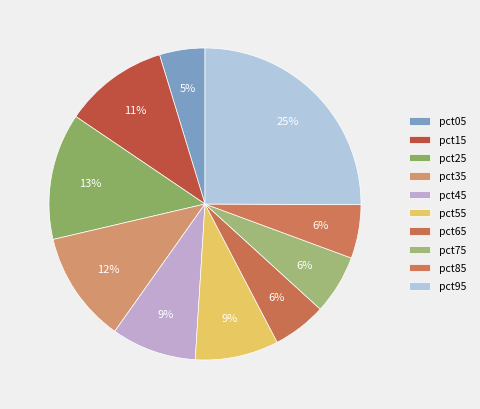

True or false: pct55 accounts for 9% of the total.

True